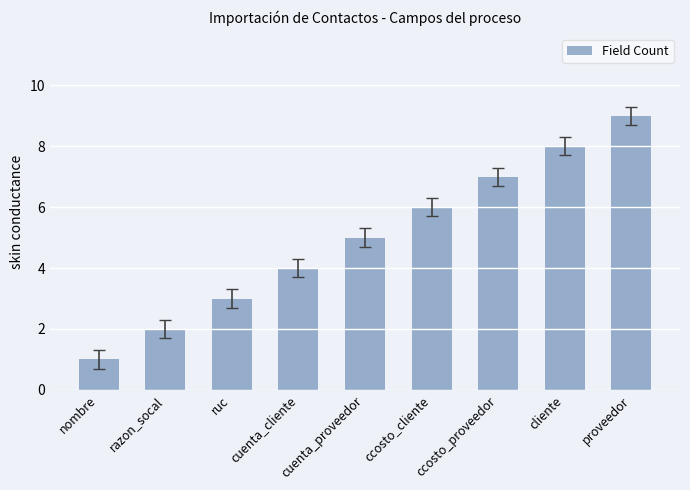

What is the greatest value displayed?

9